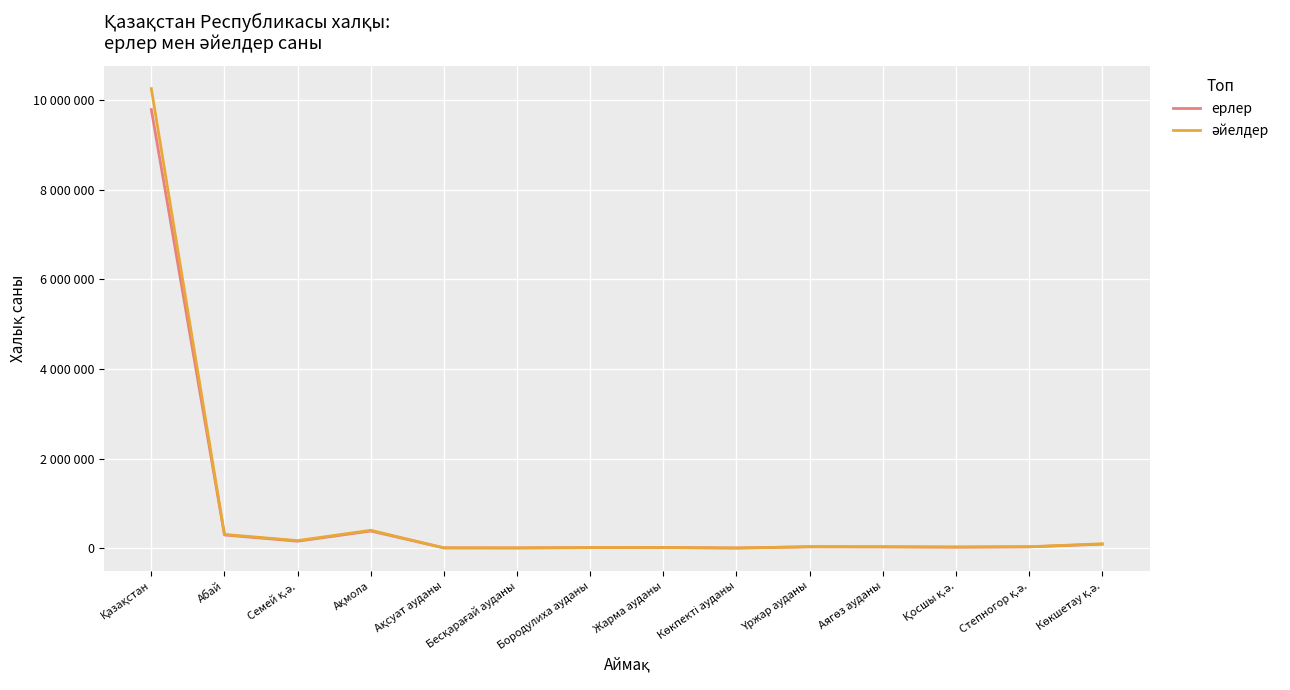

True or false: ерлер has more than 0 interior local peaks.

True